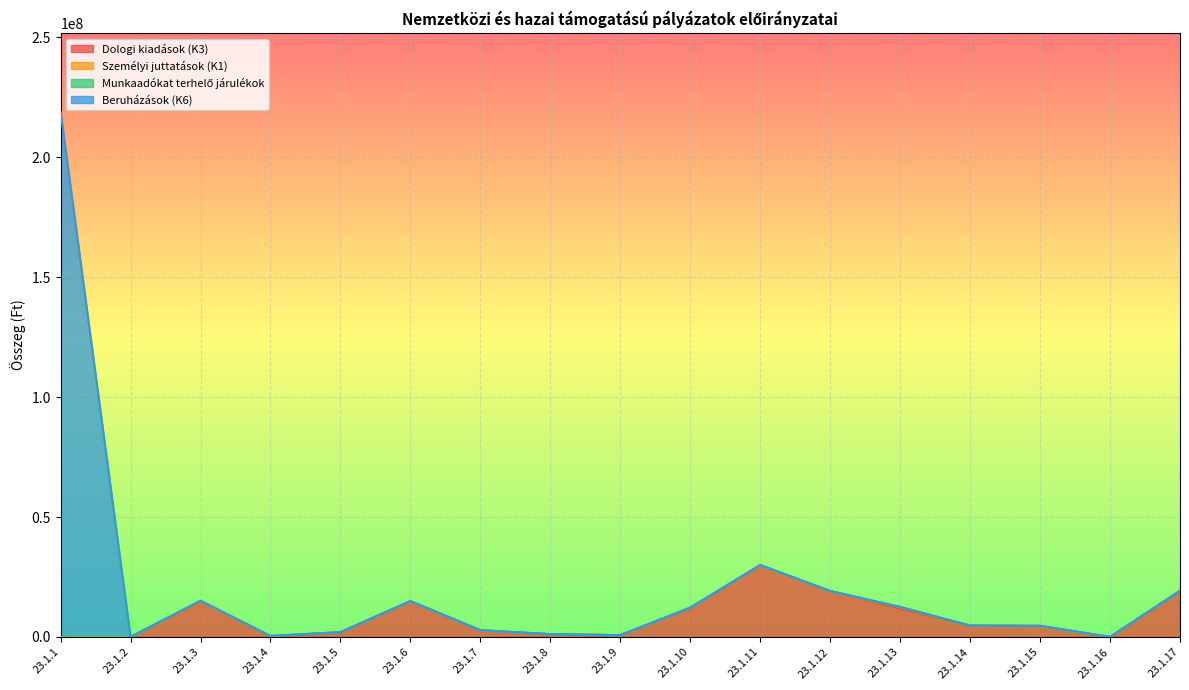

Where does the Dologi kiadások (K3) series first go above 4594586?

23.1.3